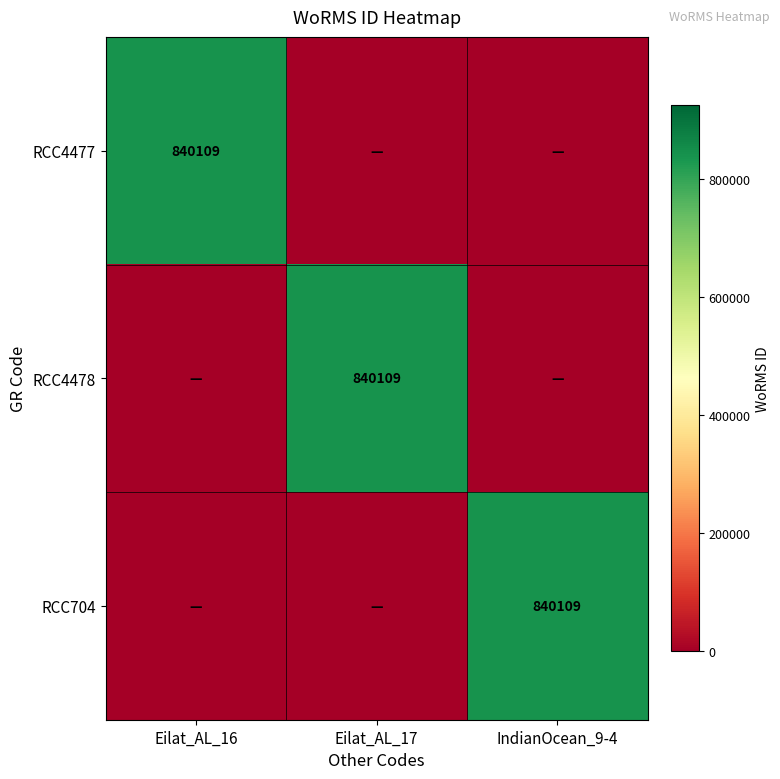

Is it true that RCC4478 equals 1128385 at Eilat_AL_17?

False